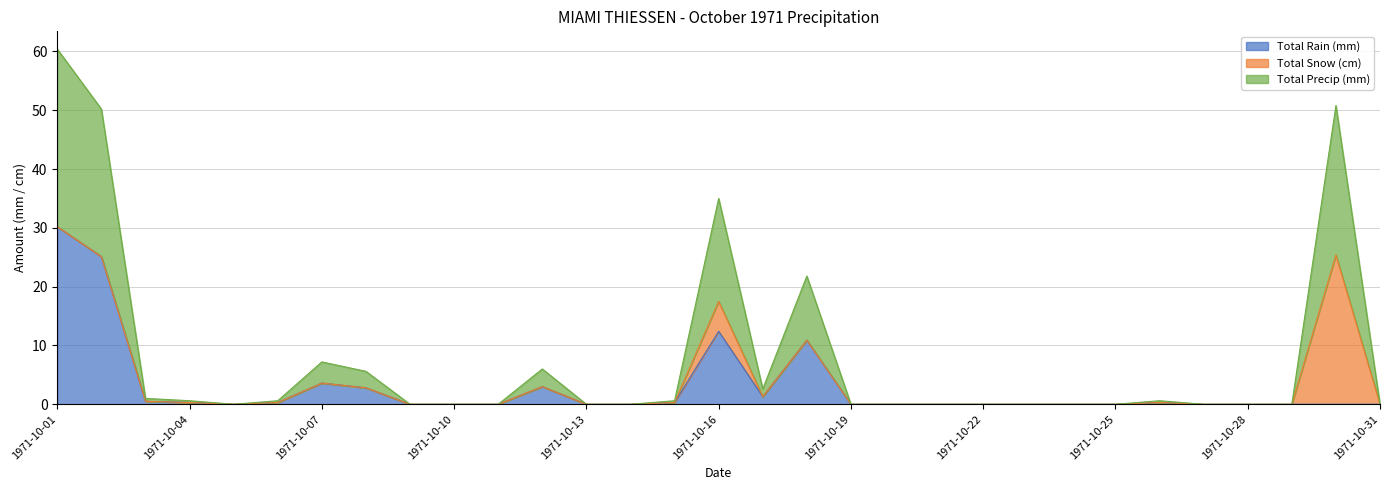

What is the sum of the Total Rain (mm) values at 1971-10-06 and 1971-10-08?

3.1